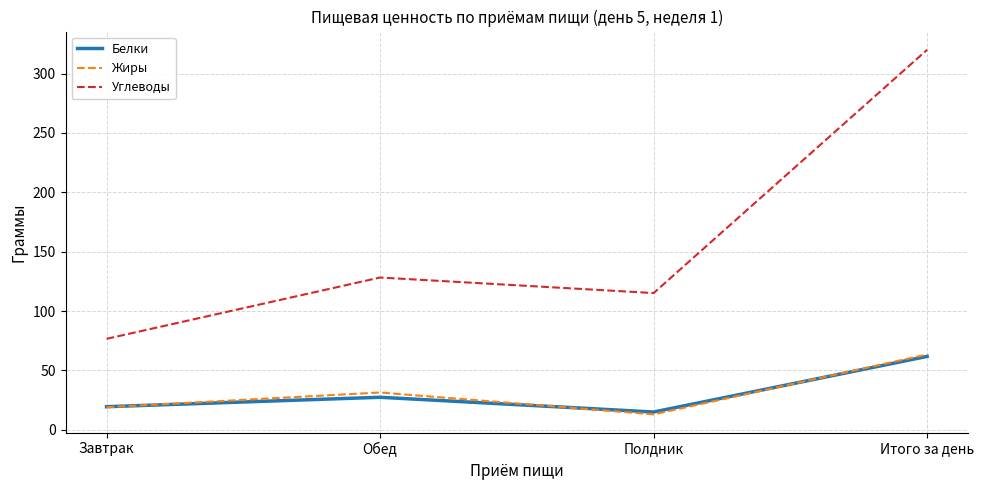

List the labels in order of Белки value, smallest first.

Полдник, Завтрак, Обед, Итого за день